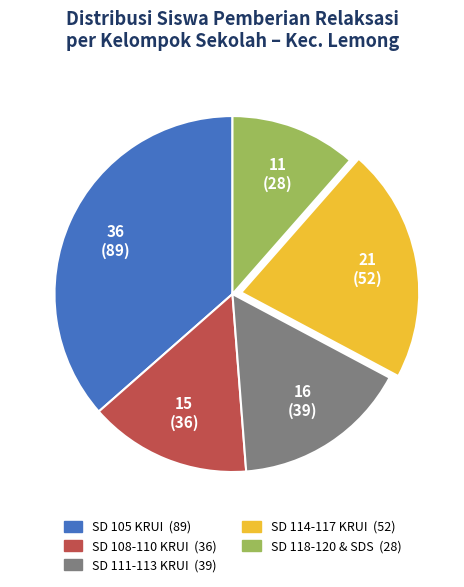

Is there any slice that represents more than half of the pie?

No